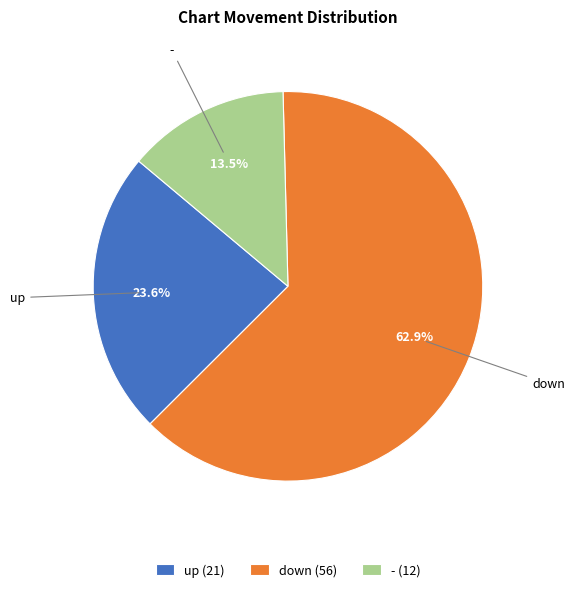

Is the sum of - and up greater than half?

No